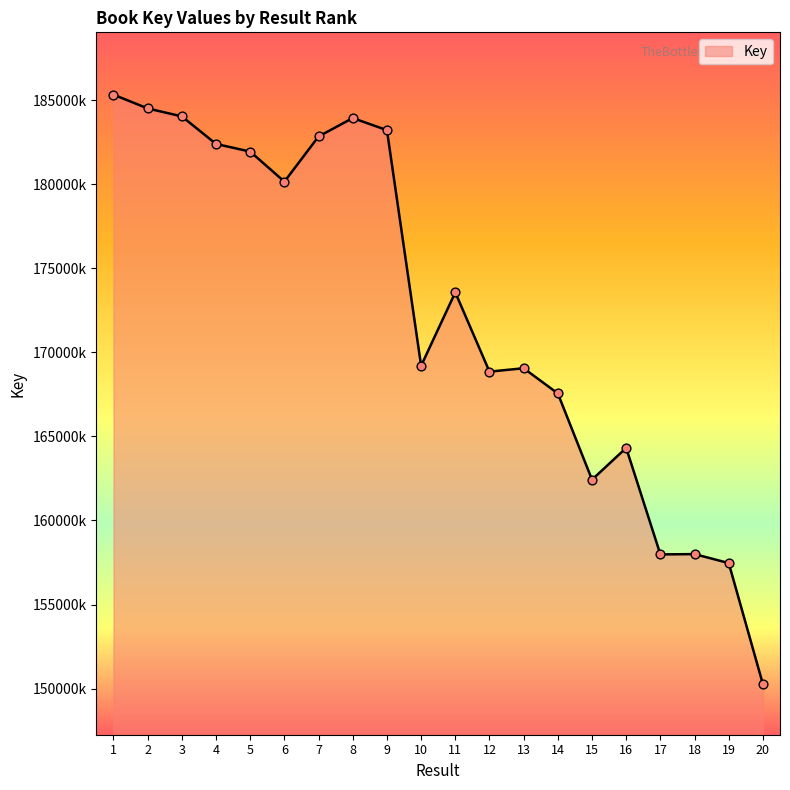

Does the chart have visible grid lines?

No